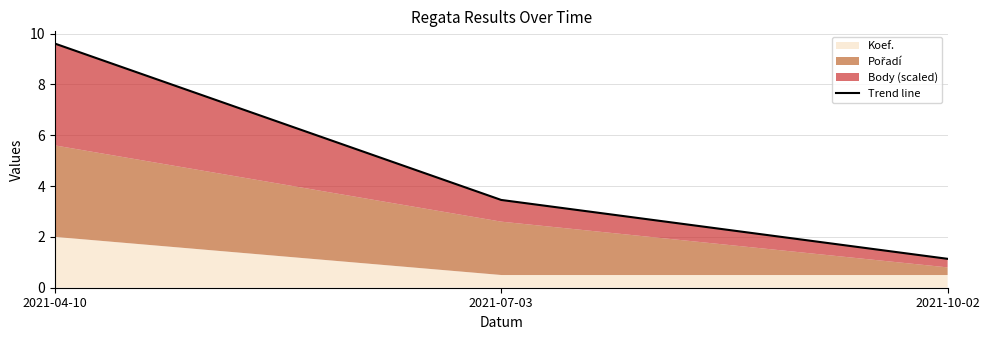

At which label does the data first exceed 3?

2021-04-10